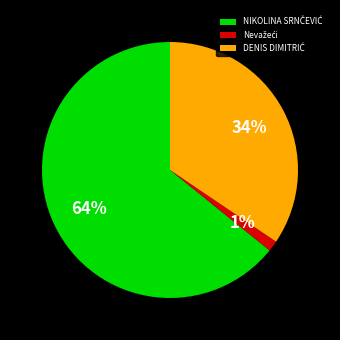

To the nearest percent, what is the average slice percentage?

33%